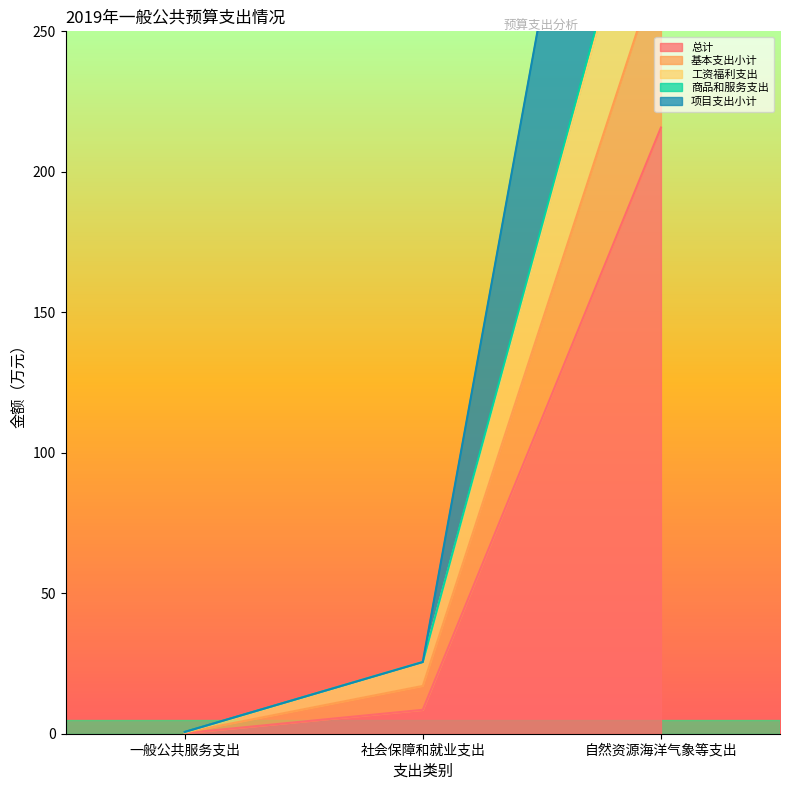

What is the spread (max minus min) of values at 一般公共服务支出?

0.4